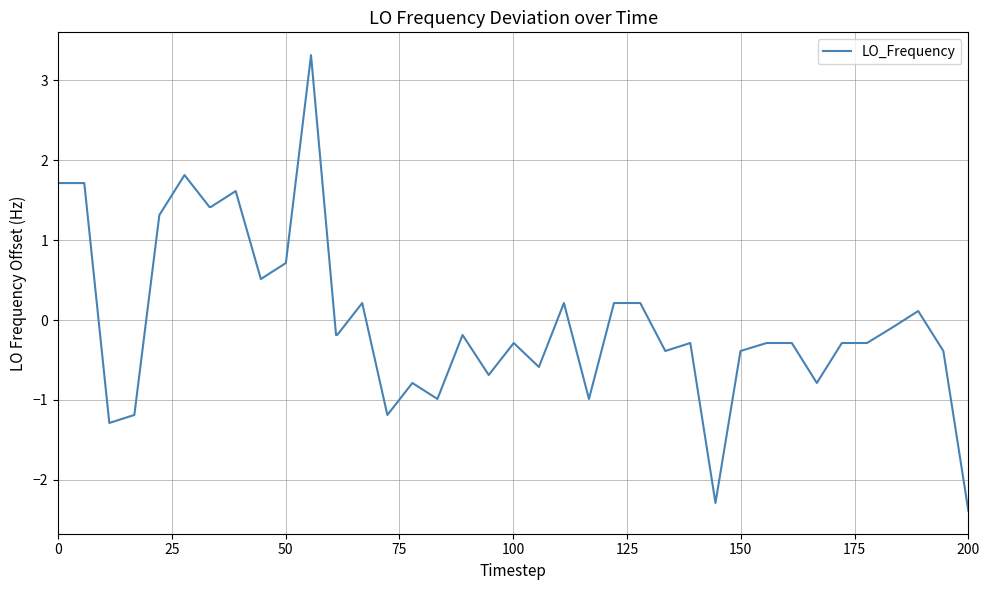

How many lines are shown in the chart?

1